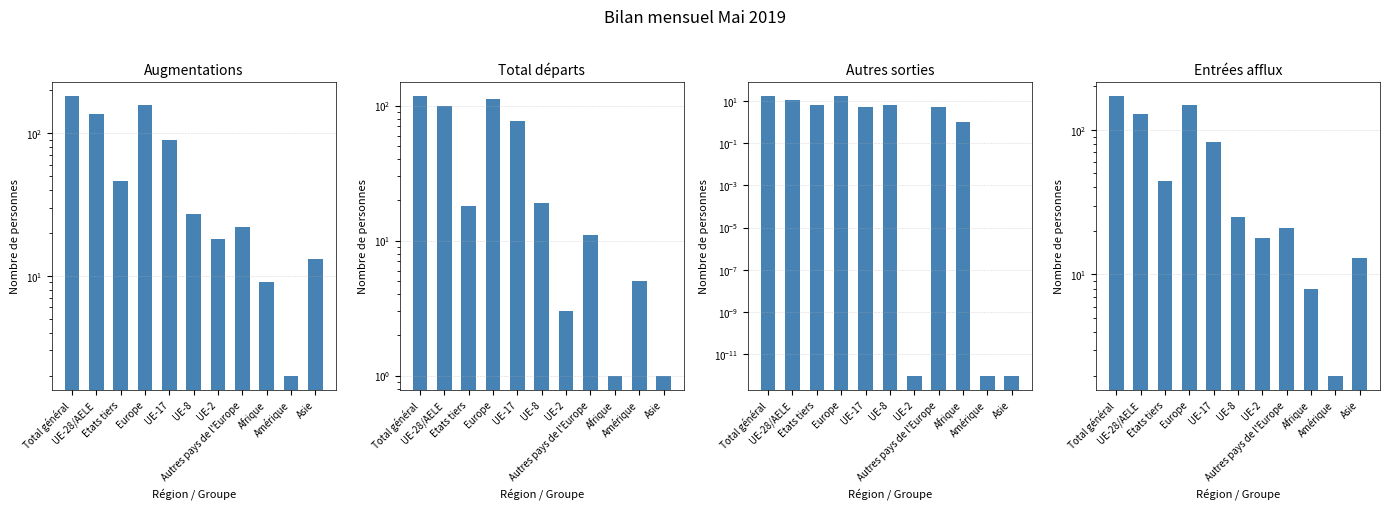

Is it true that Entrées afflux equals 40.7 at UE-17?

False